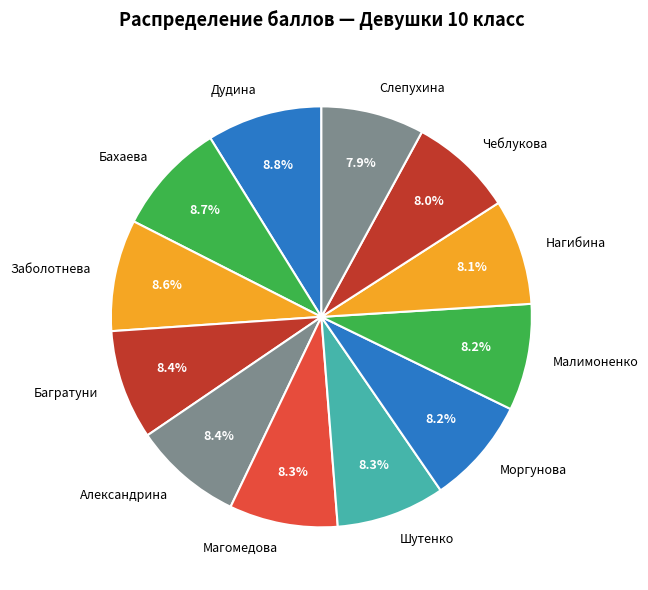

Does any single category account for the majority?

No